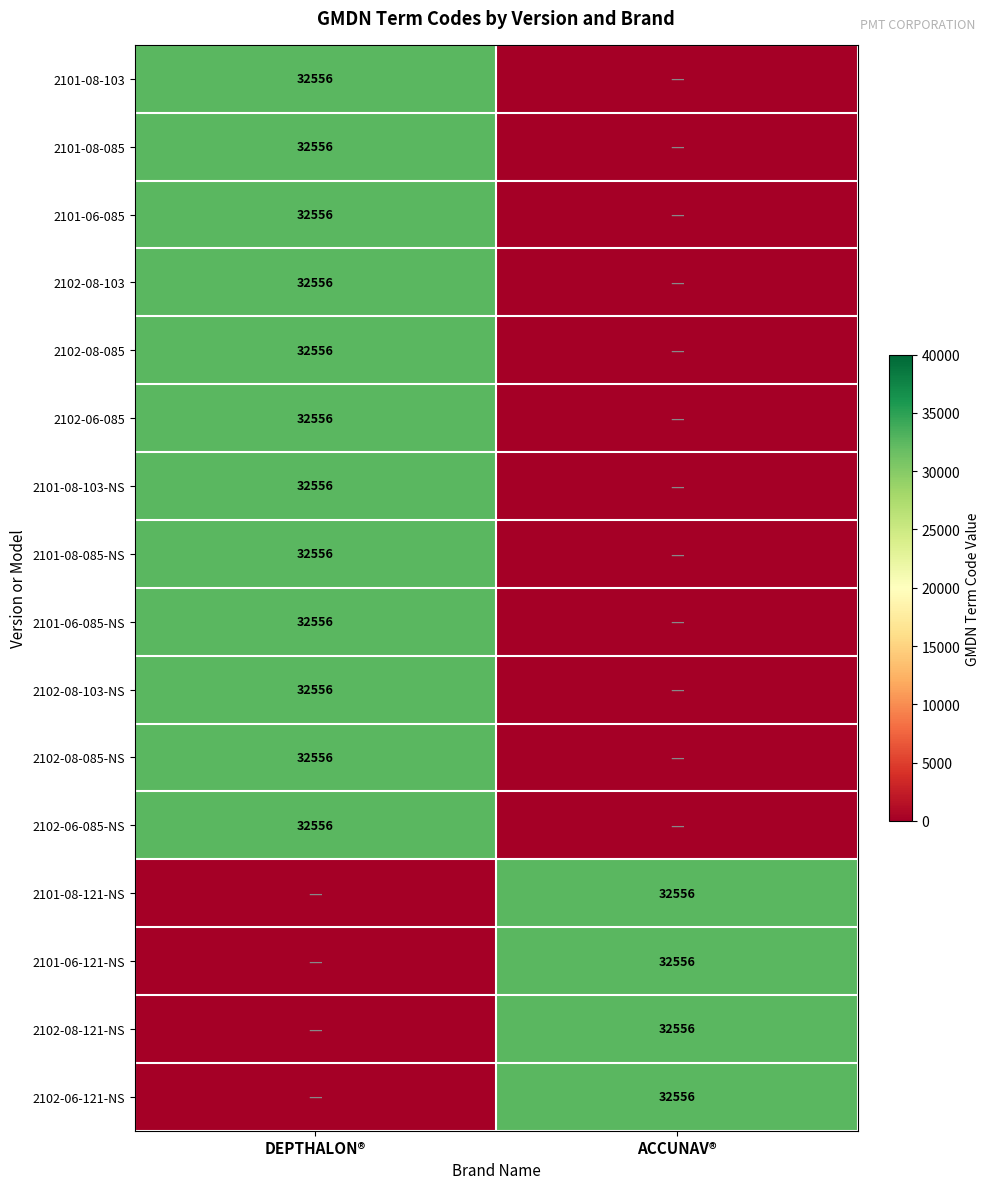

At which category is the sum across all series the highest?

DEPTHALON®